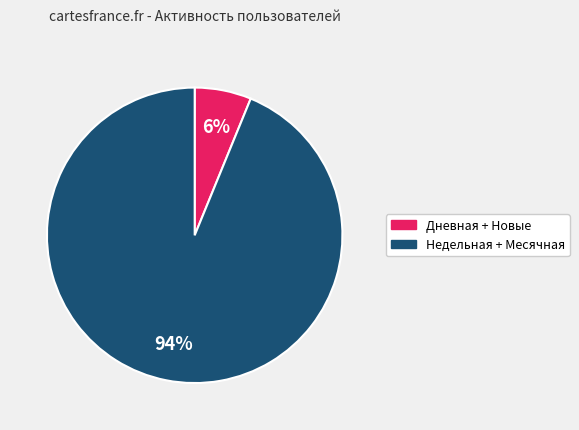

How many segments does this pie chart have?

2